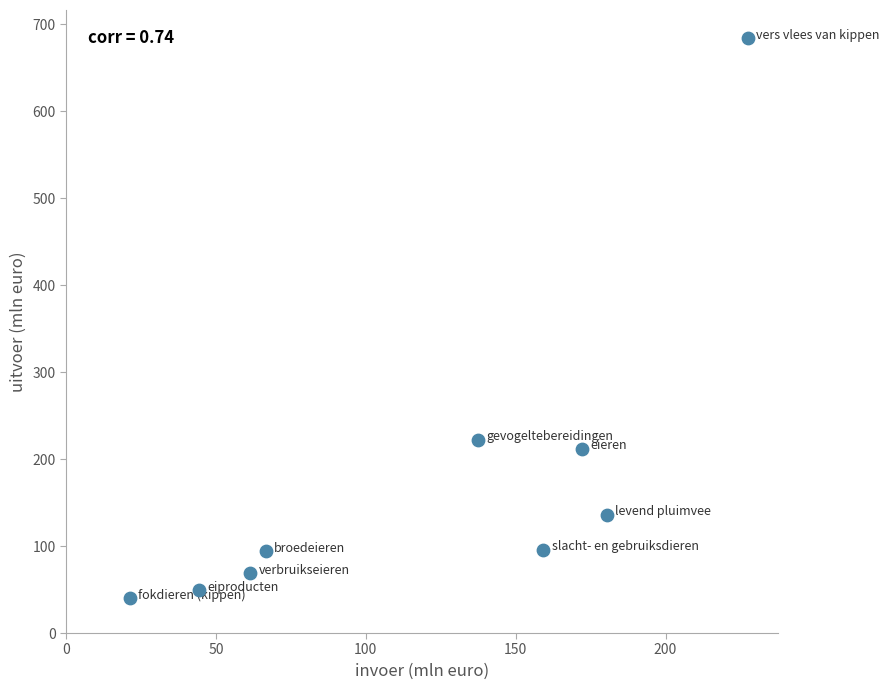

What Y value in the scatter plot is closest to 362?

222.2